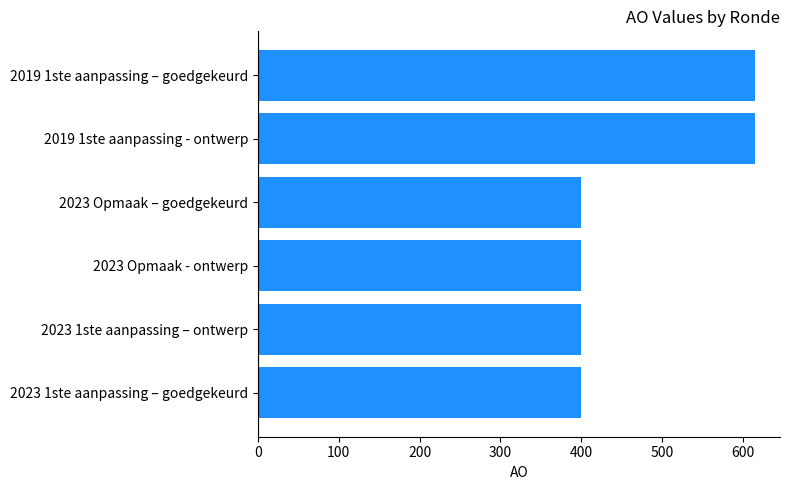

What is the label of the 4th bar from the top?

2023 Opmaak - ontwerp